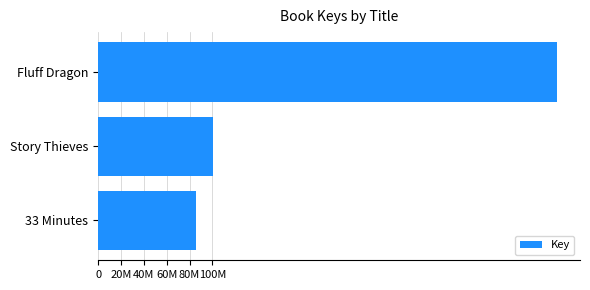

What is the greatest value displayed?

401255663